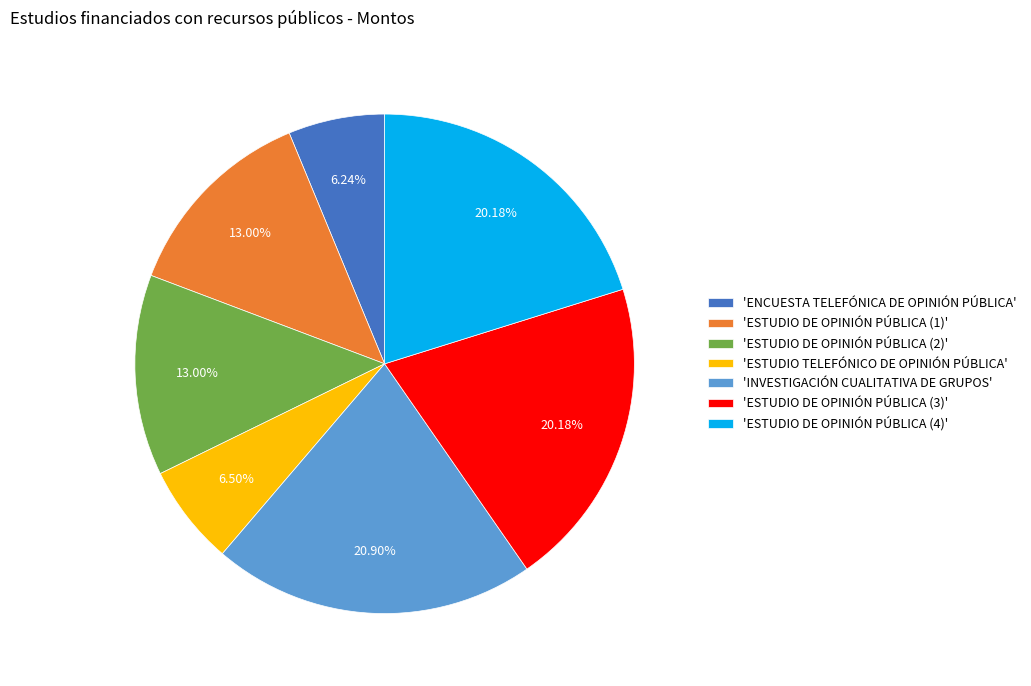

What is the largest slice in the pie chart?

'INVESTIGACIÓN CUALITATIVA DE GRUPOS'